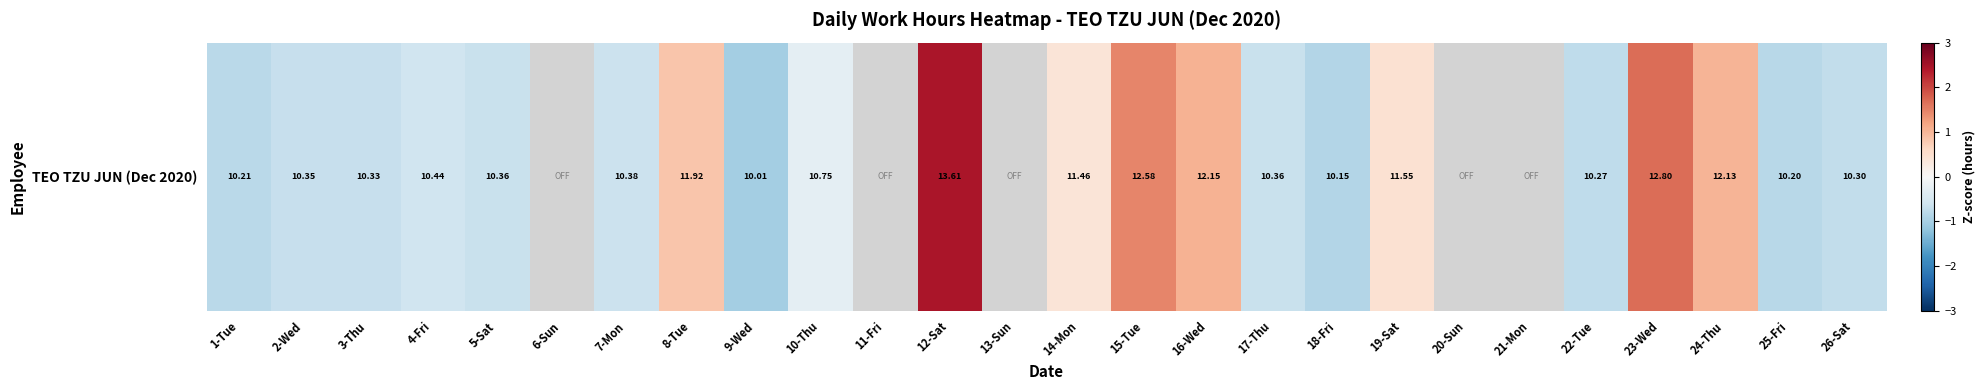

What is the maximum value shown in the chart?

2.4